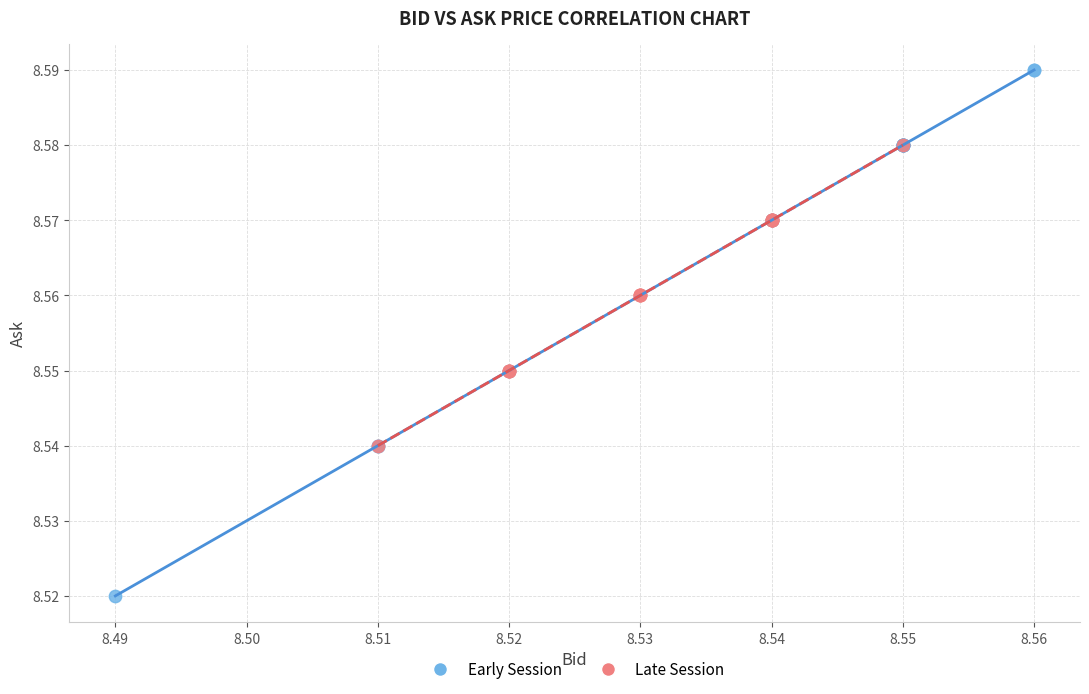

Which series contains the lowest Y value?

Early Session